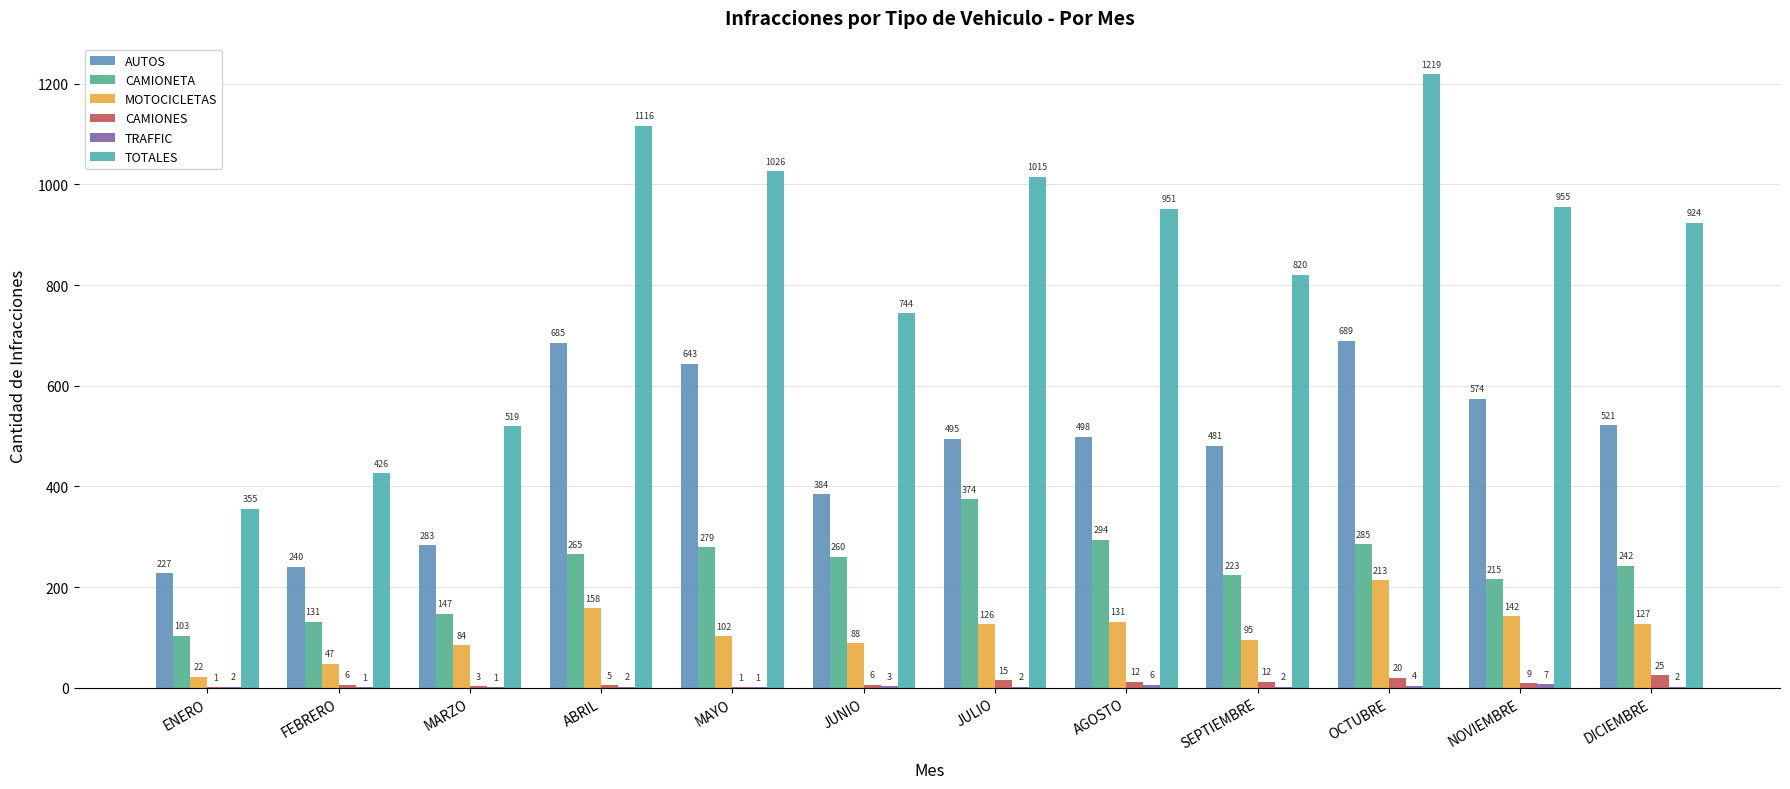

Are the bars horizontal?

No